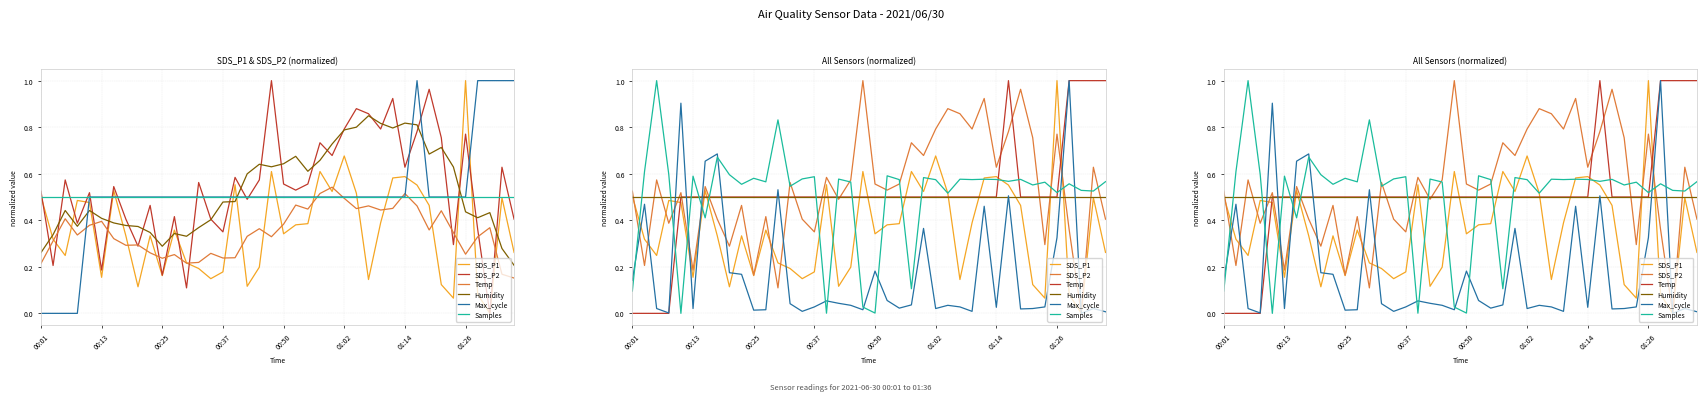

What is the value of the SDS_P2 point at the 7th from the left?

0.5